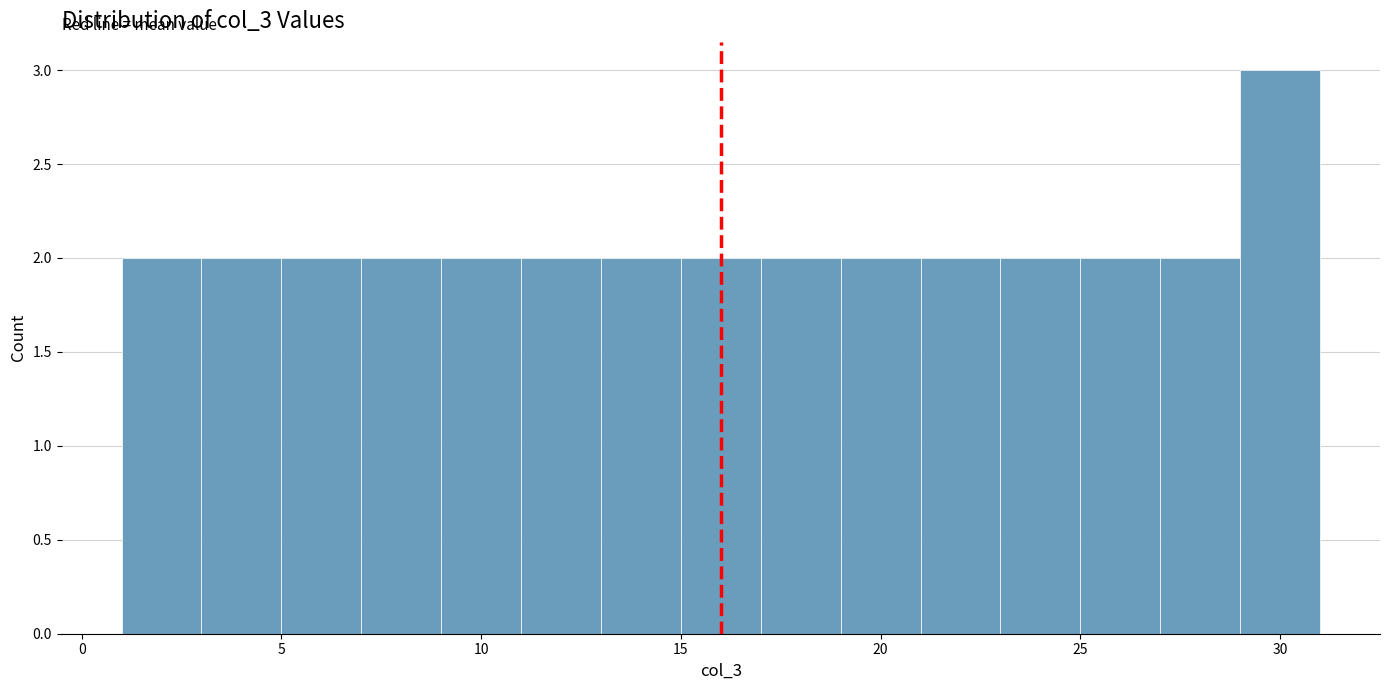

Over which range of the x-axis is the bar tallest?

29 to 31